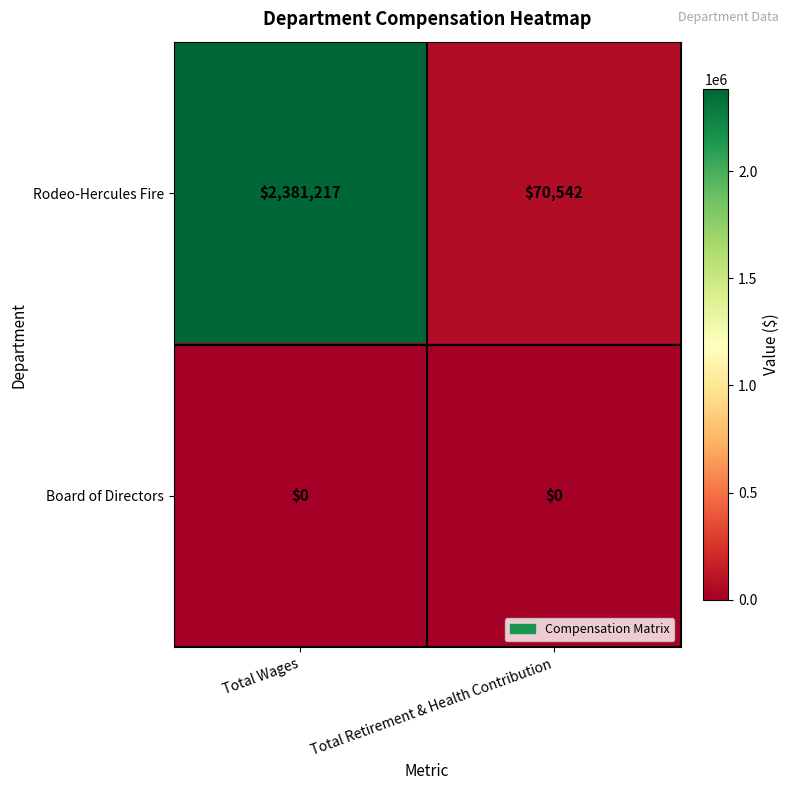

Reading right to left, extract all data points from this chart.

Rodeo-Hercules Fire: Total Retirement & Health Contribution=70542	Total Wages=2381217
Board of Directors: Total Retirement & Health Contribution=0	Total Wages=0